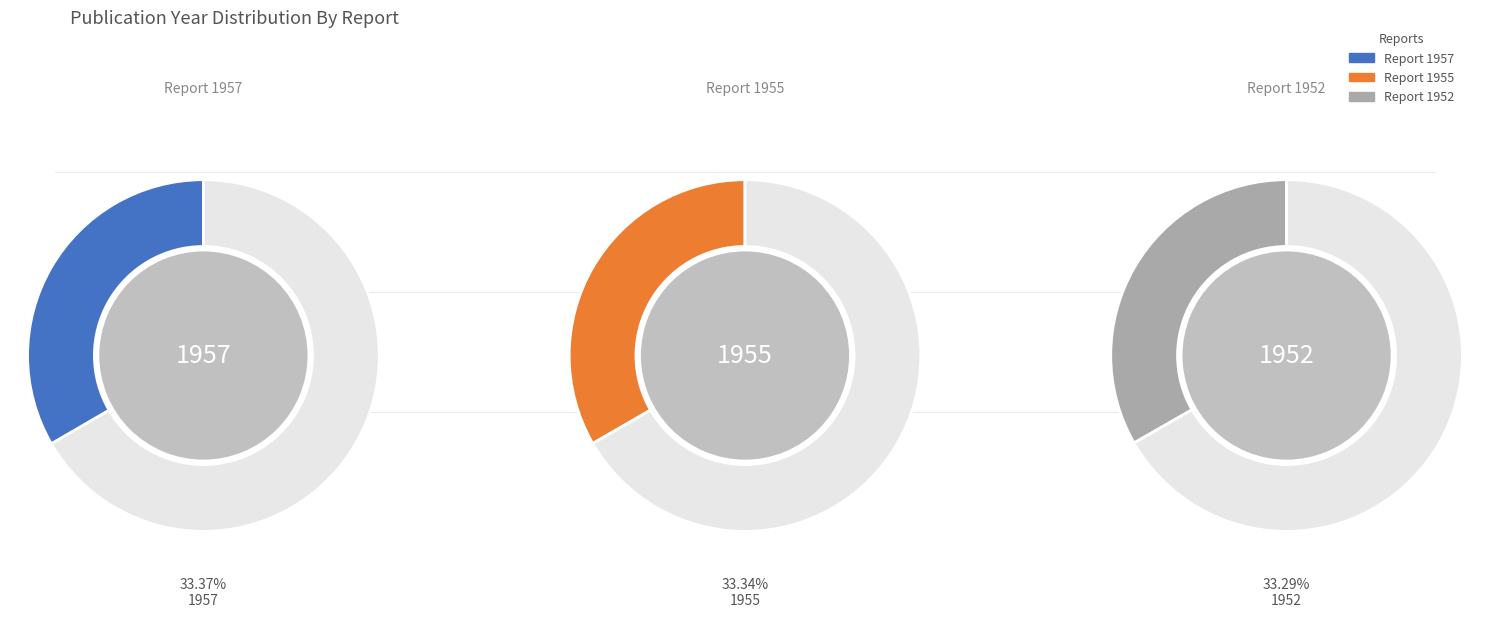

How many slices are in this pie chart?

3